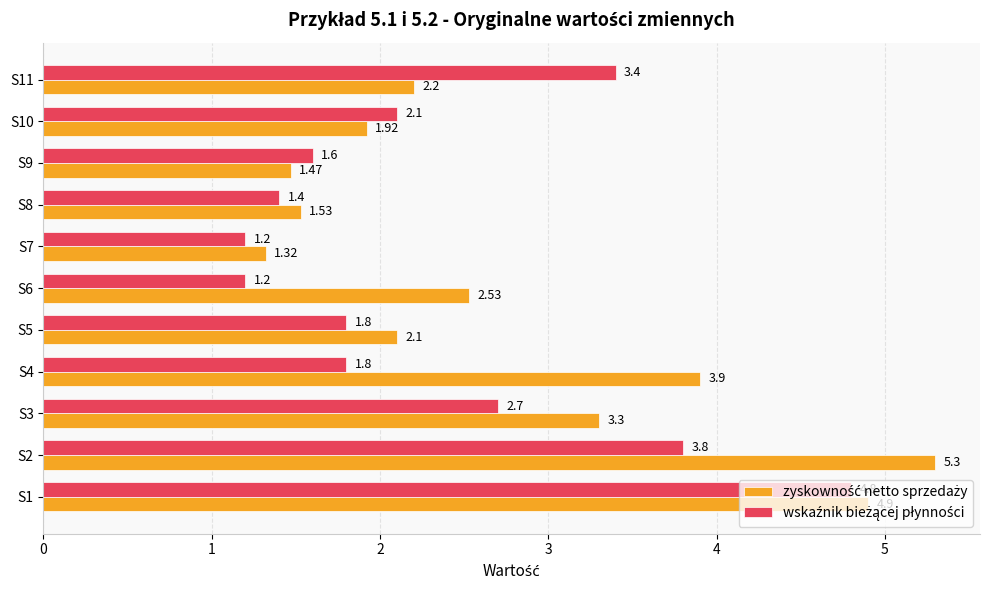

How many series are shown in this chart?

2